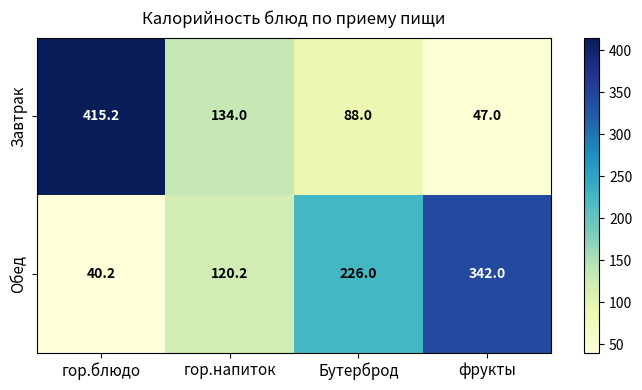

How many data points in Завтрак are less than 134?

2